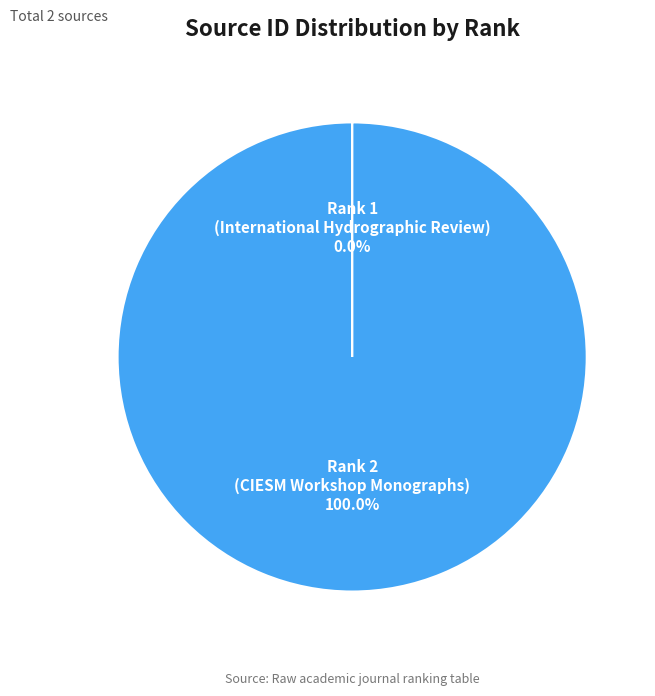

Which slice is the largest?

Rank 2 (CIESM Workshop Monographs)